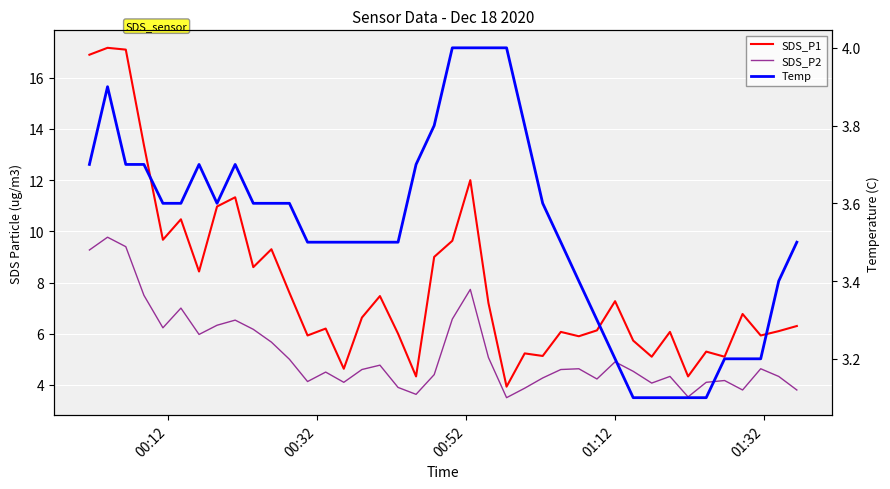

What are all the series names shown in the legend?

SDS_P1, SDS_P2, Temp